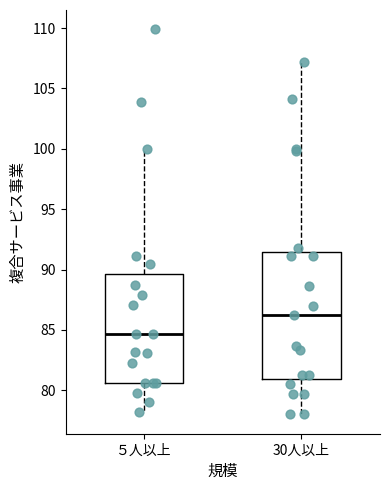

Reading left to right, read every box against the y-axis: the position of its median line, the range the box covers, and the ends of its whiskers. The values are not printed on the chart, so give them approximately, as read against the axis.

５人以上: median 84.5, box 80.5 to 89.5, whiskers 78.0 to 100.0
30人以上: median 86.0, box 81.0 to 91.5, whiskers 78.0 to 107.0